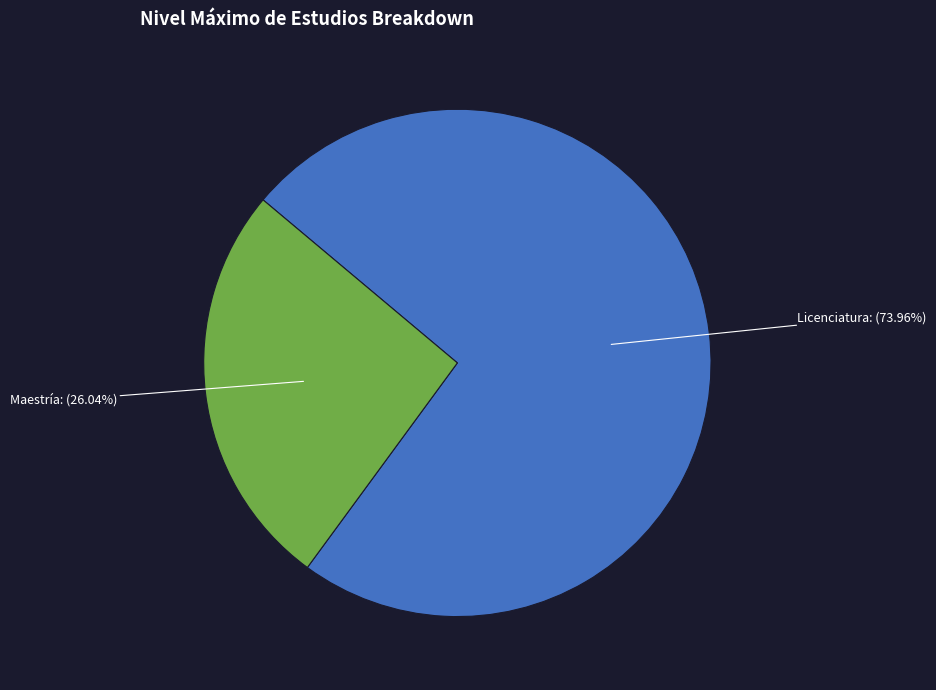

Does any single category account for the majority?

Yes